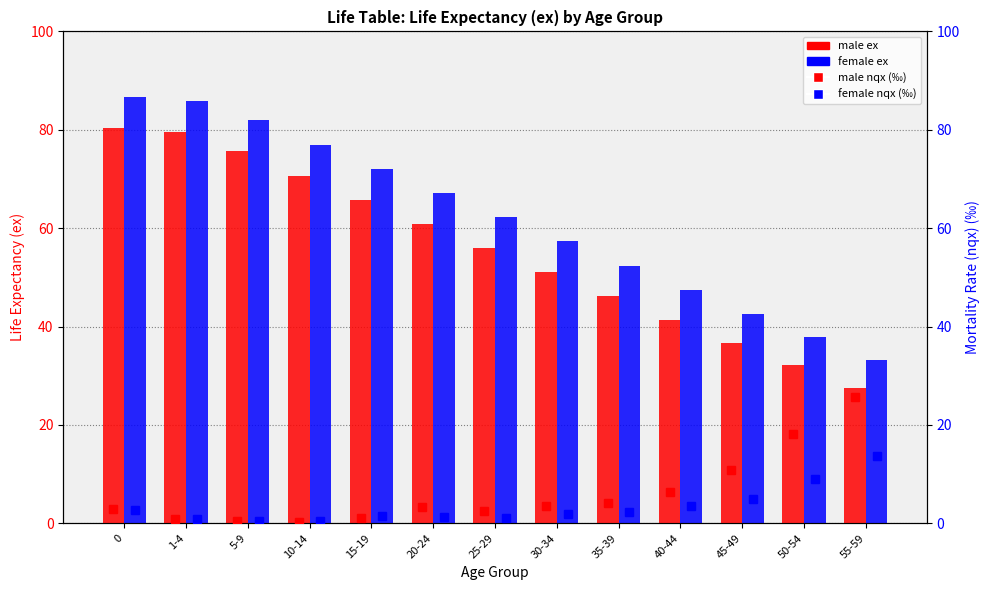

How many values in the female nqx (‰) series are below 1?

3